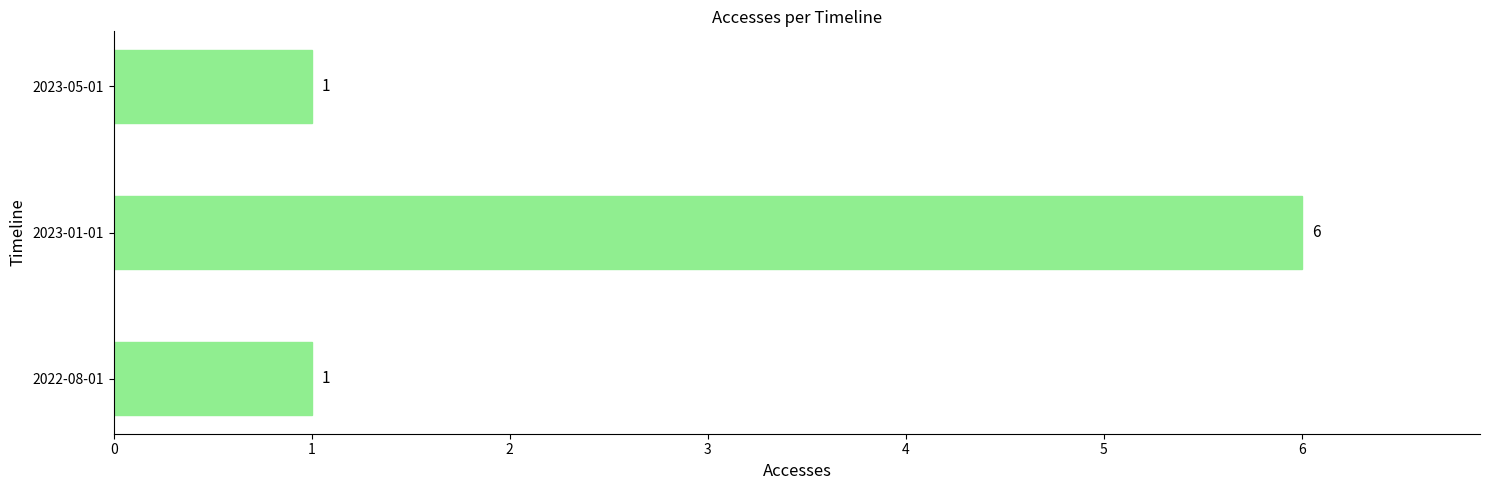

Which label corresponds to the largest value in the chart?

2023-01-01